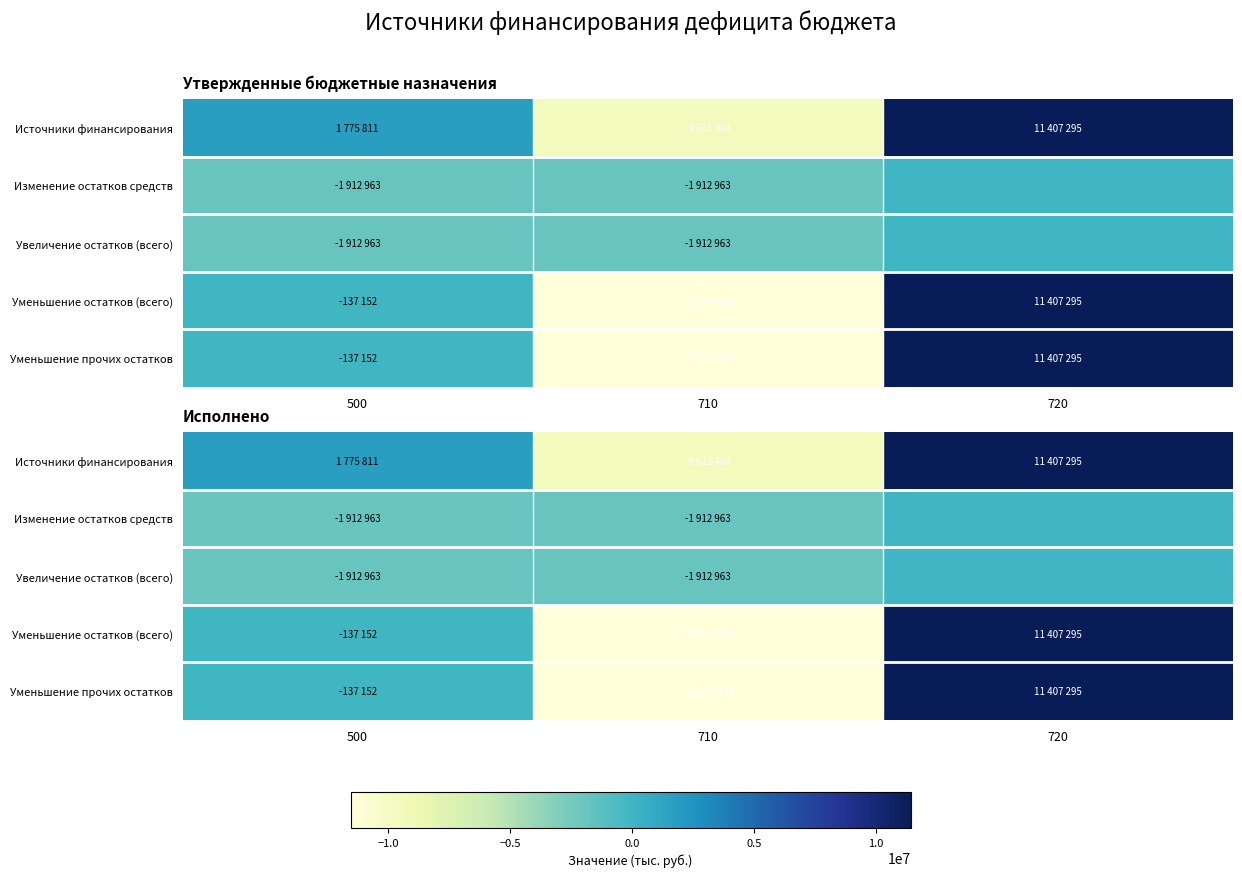

What is the sum of the Уменьшение прочих остатков values at 710 and 500?

-11681599.0